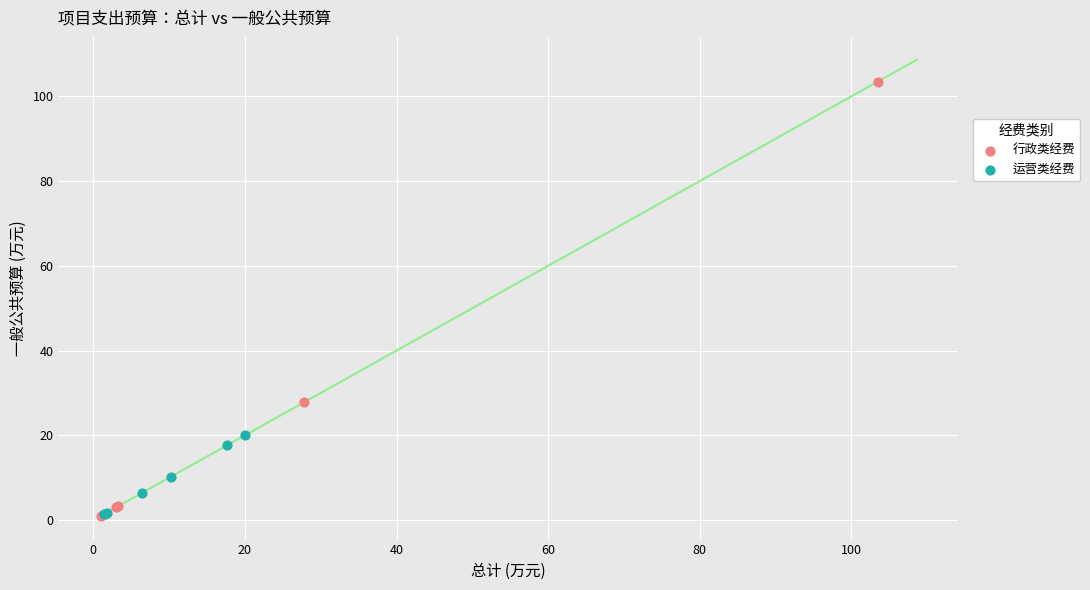

Which series contains the highest Y value?

行政类经费